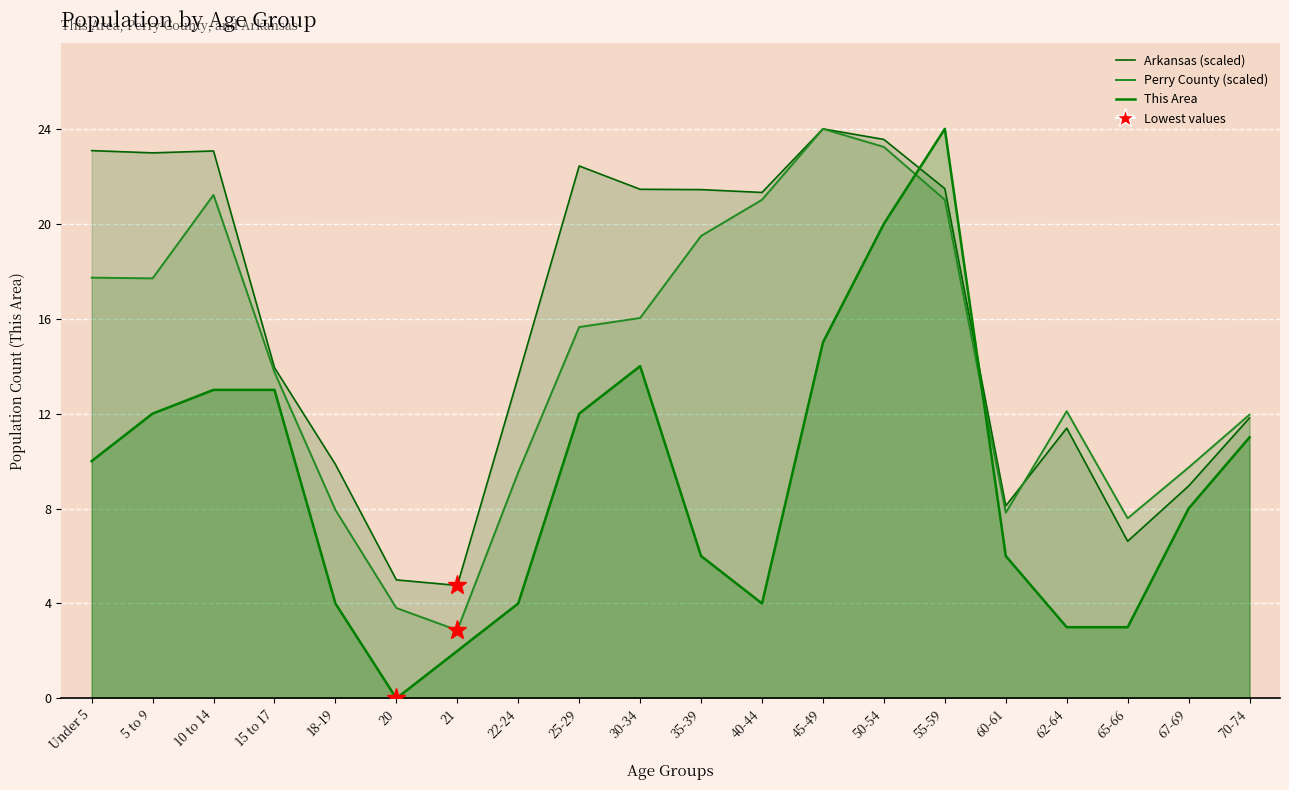

At which label is Perry County (scaled) closest to 13?

15 to 17